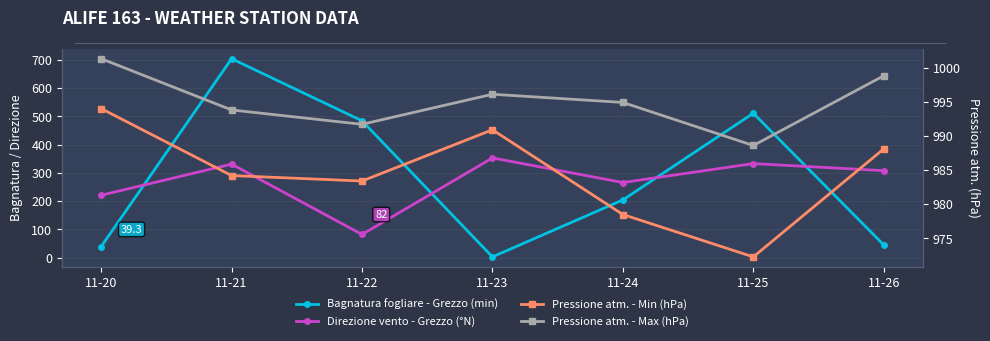

Reading left to right, extract all data points from this chart.

Bagnatura fogliare - Grezzo (min): 11-20=39.3	11-21=704.4	11-22=484.5	11-23=2.6	11-24=204.3	11-25=511.3	11-26=45.2
Direzione vento - Grezzo (°N): 11-20=221.0	11-21=331.0	11-22=82.0	11-23=353.0	11-24=266.0	11-25=333.0	11-26=308.0
Pressione atm. - Min (hPa): 11-20=994.0	11-21=984.2	11-22=983.4	11-23=990.9	11-24=978.5	11-25=972.3	11-26=988.1
Pressione atm. - Max (hPa): 11-20=1001.3	11-21=993.8	11-22=991.7	11-23=996.1	11-24=994.9	11-25=988.6	11-26=998.8